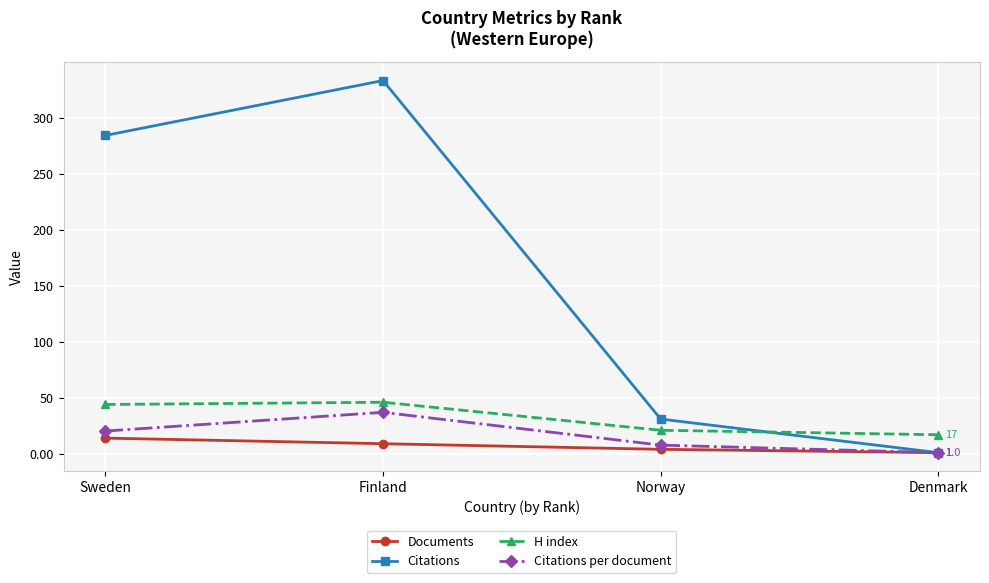

What is the total value across all series at Finland?

425.0